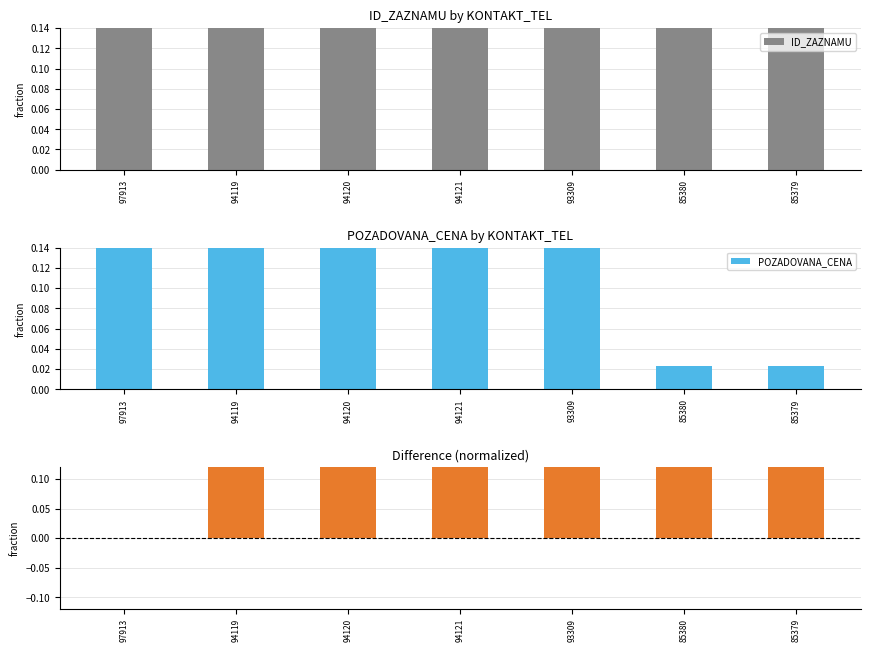

Is the value of ID_ZAZNAMU at 97913 greater than the value of POZADOVANA_CENA at 97913?

No